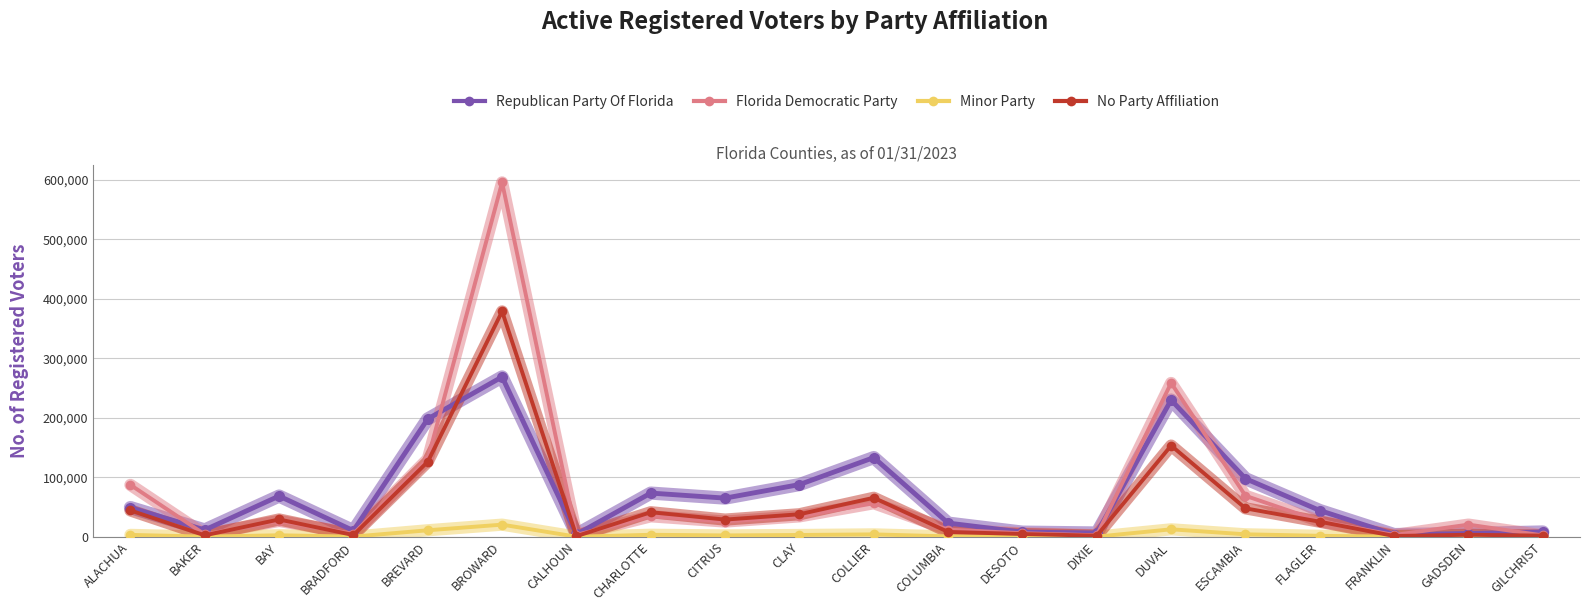

Which series has the largest range (max minus min)?

Florida Democratic Party